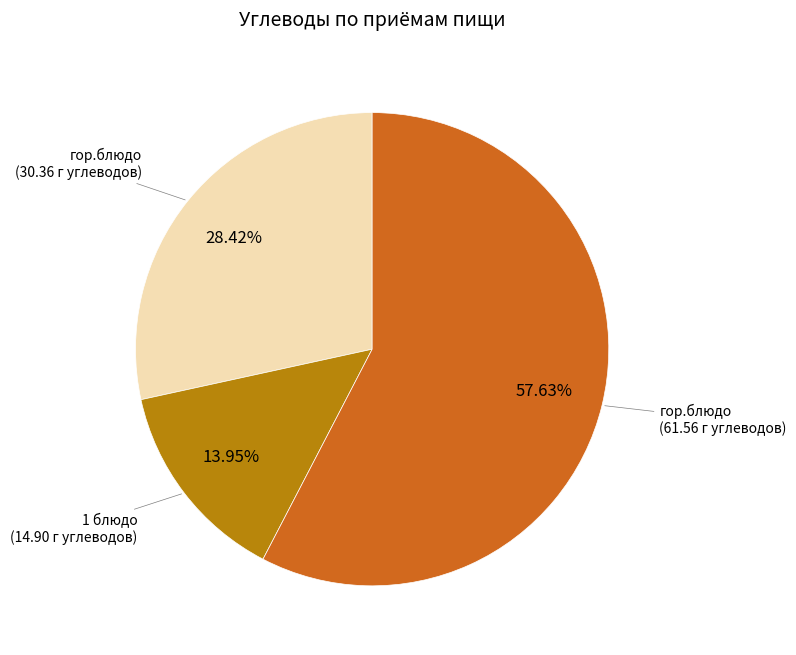

Is there a majority slice in this chart?

Yes